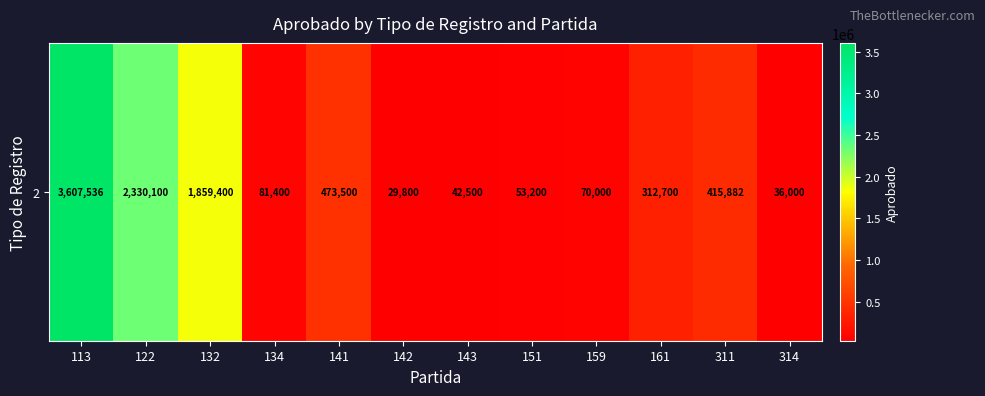

What is the smallest value displayed?

29800